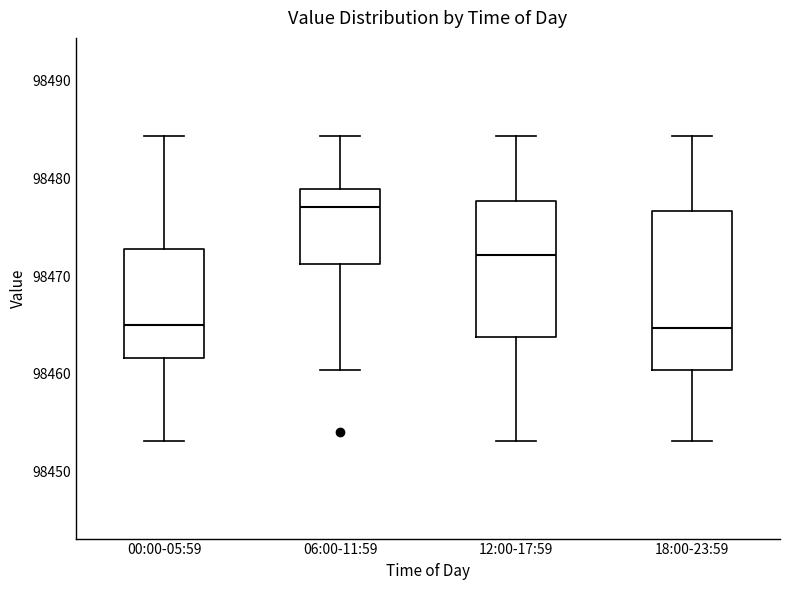

Where does the upper whisker of the box for 06:00-11:59 end on the y-axis? The values are not printed on the chart, so give them approximately, as read against the axis.

98484